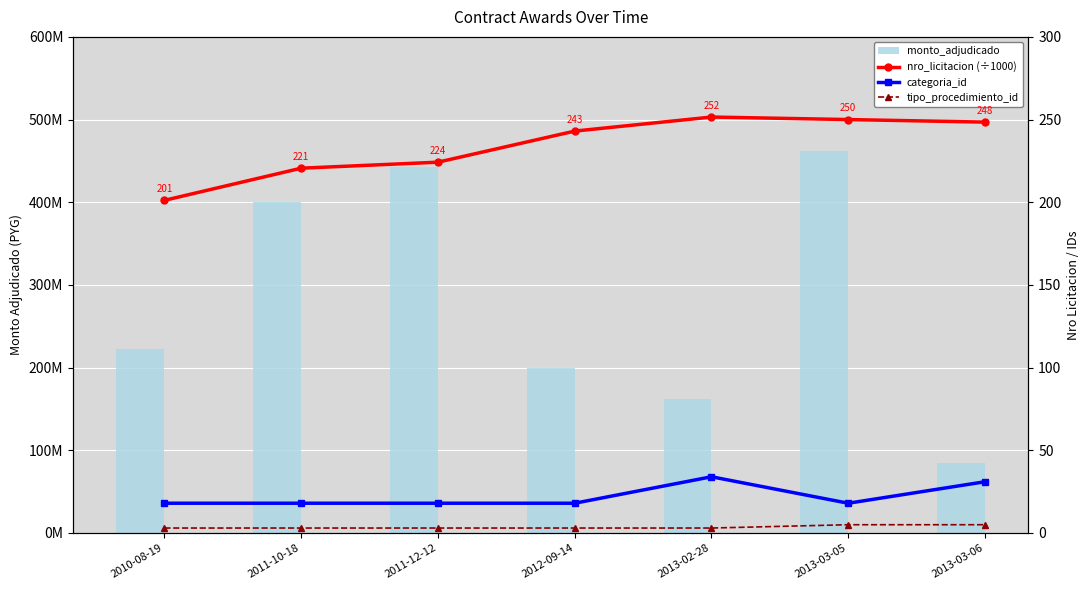

What is the label of the 4th bar from the right?

2012-09-14